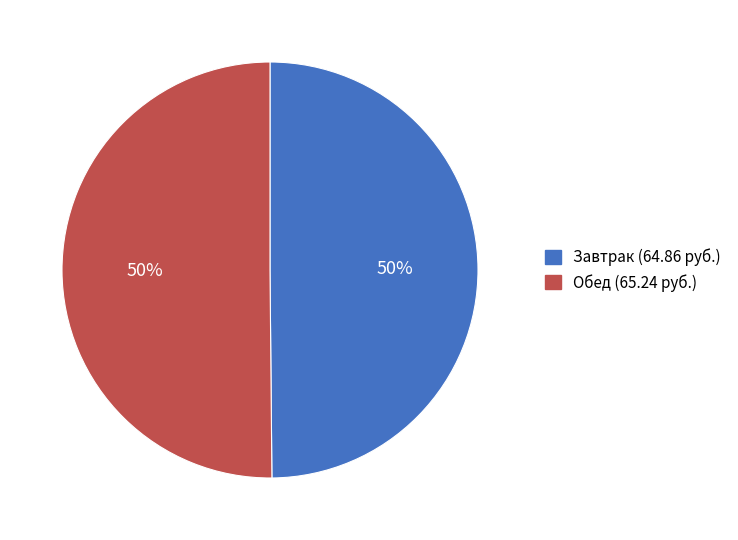

To the nearest percent, what is the average slice percentage?

50%